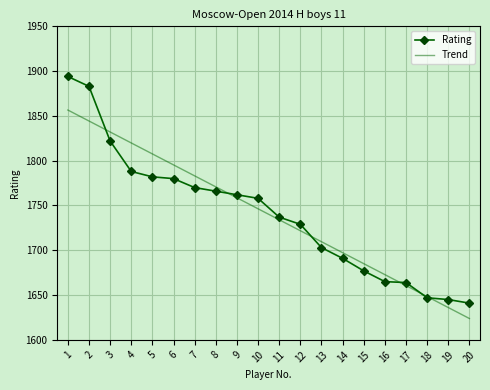

Is it true that Rating equals 1677.0 at 15?

True